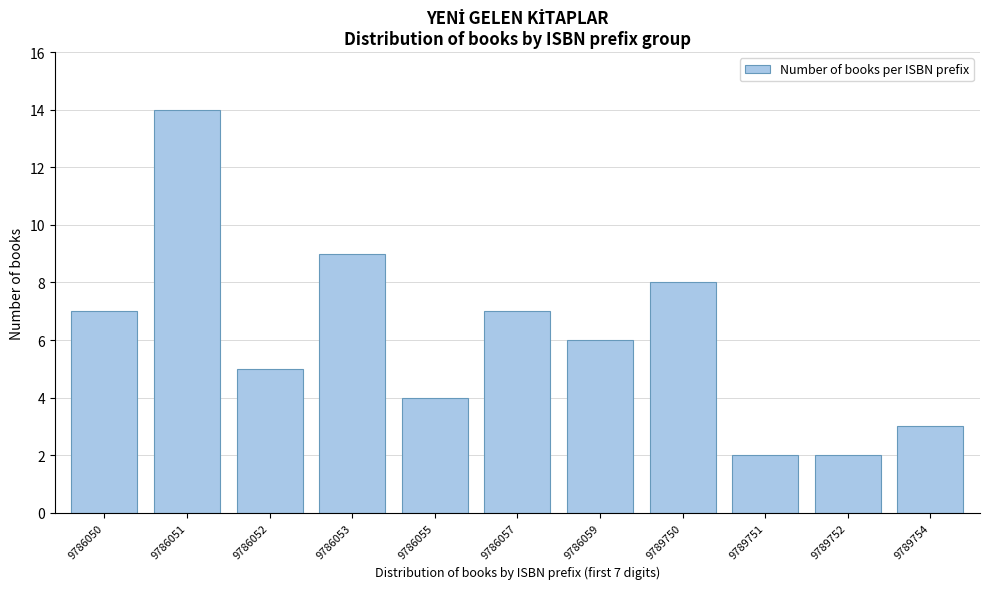

Reading left to right, transcribe all the data shown in this chart.

7	14	5	9	4	7	6	8	2	2	3